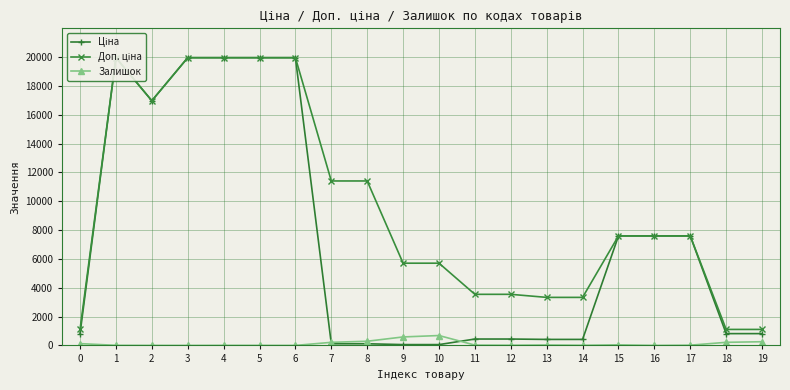

What are all the series names shown in the legend?

Ціна, Доп. ціна, Залишок